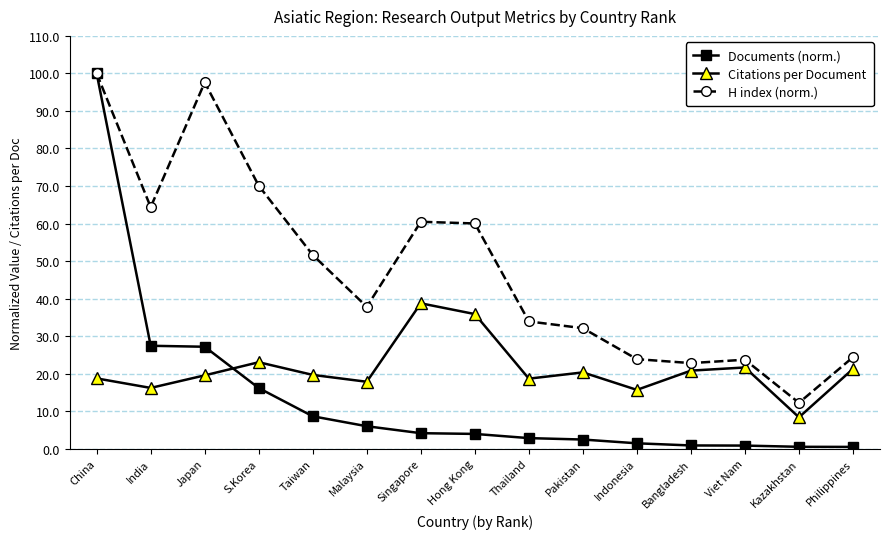

What is the sum of all Citations per Document values?

316.3